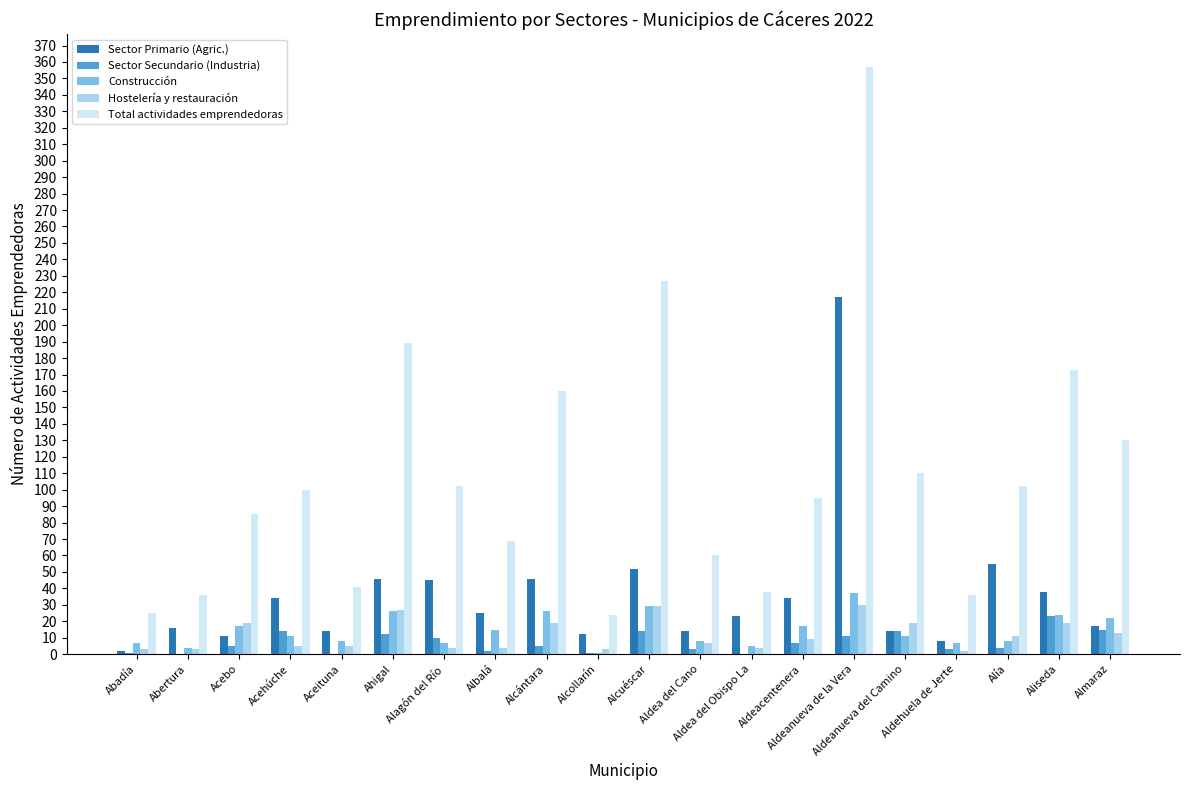

Which series has the largest total across all categories?

Total actividades emprendedoras